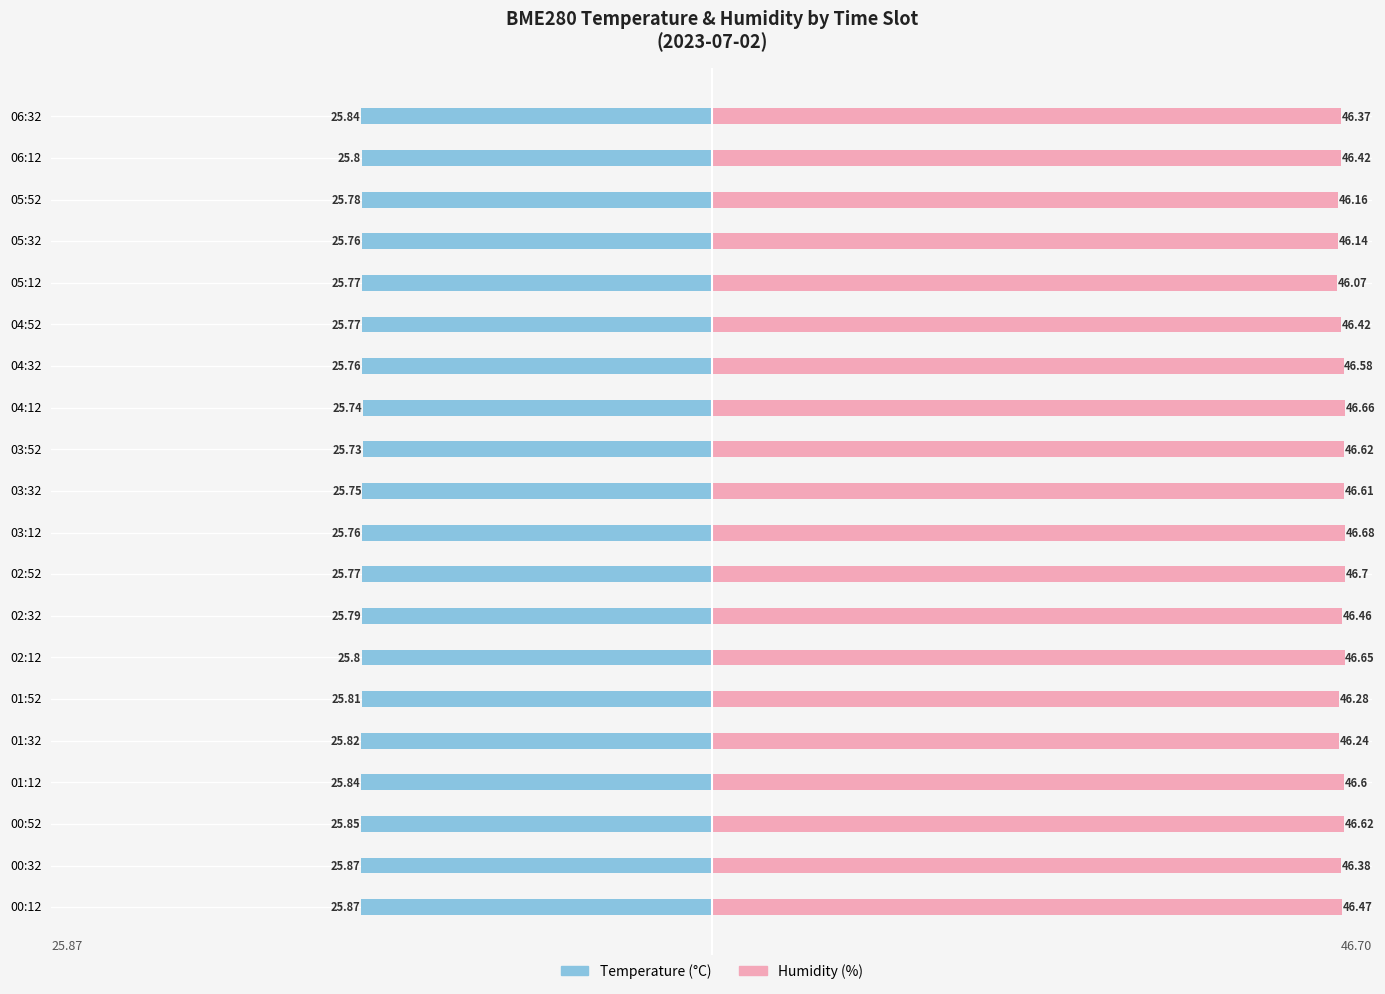

How many bars are there in each group?

2